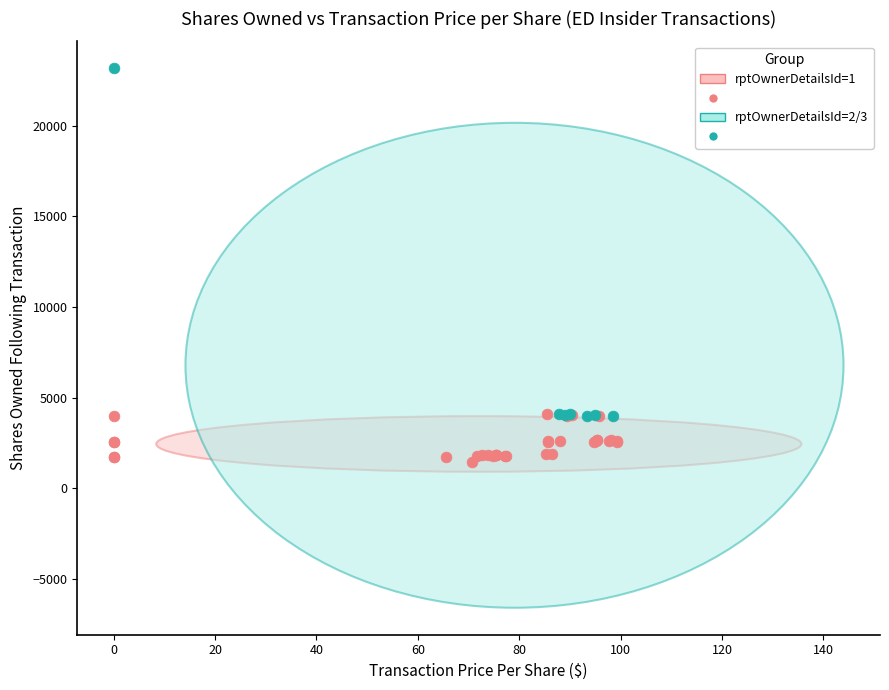

Which series reaches the maximum Y coordinate?

rptOwnerDetailsId=2/3